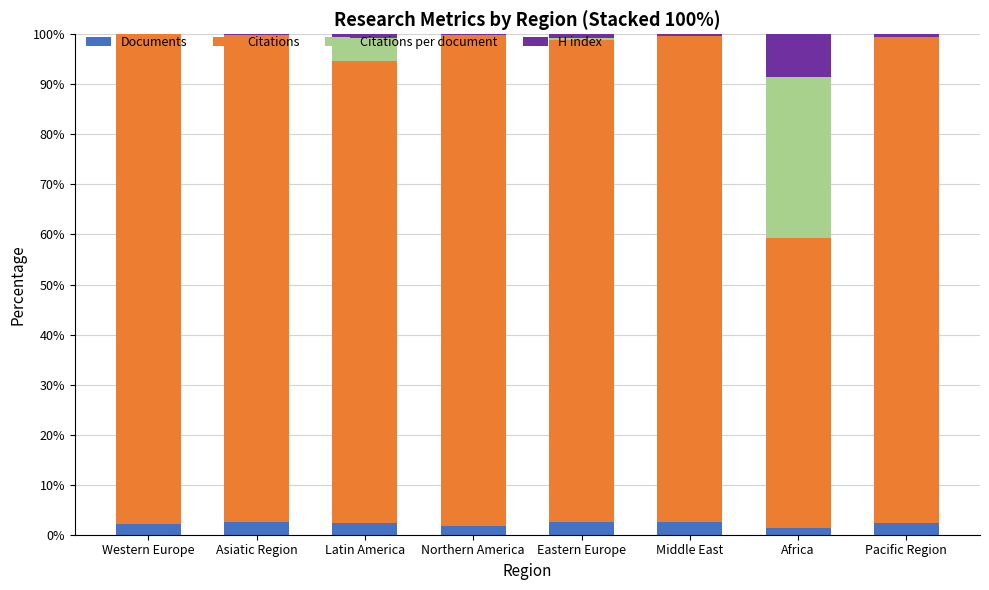

What are all the series names shown in the legend?

Documents, Citations, Citations per document, H index